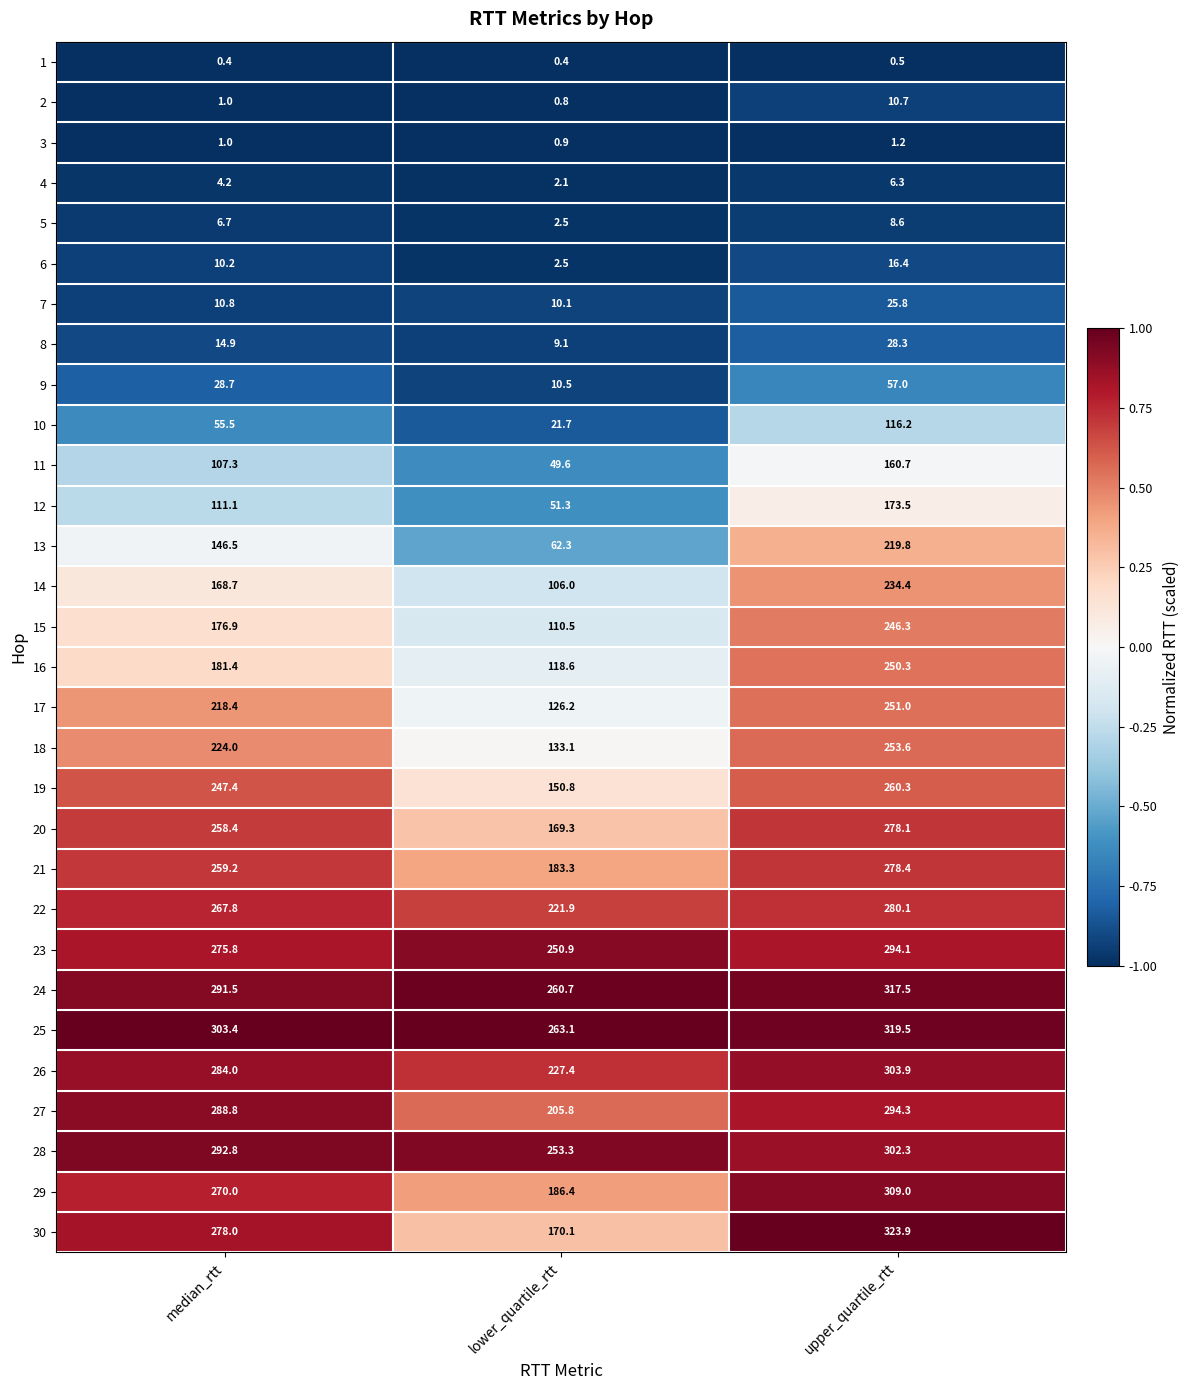

How many data points does each series have?

3